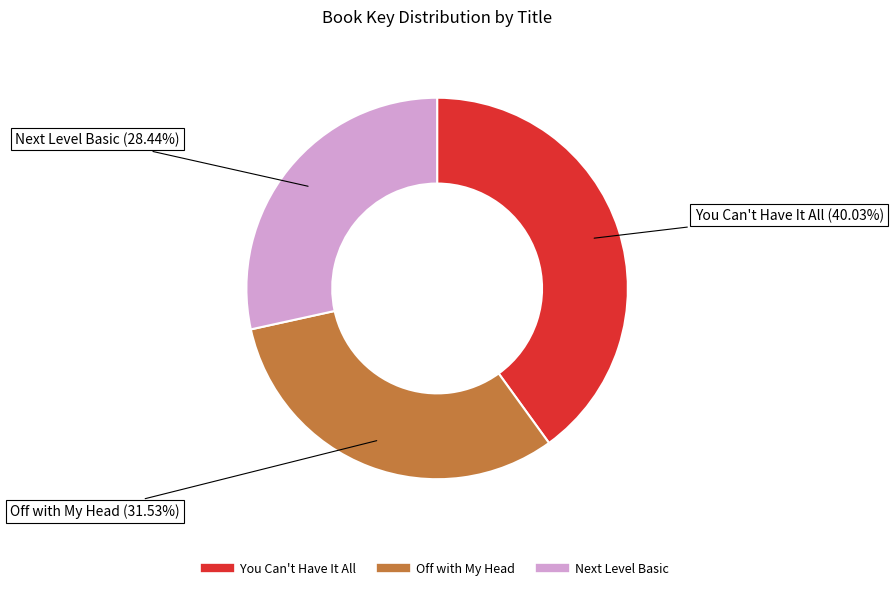

To the nearest percent, what portion does You Can't Have It All represent?

40%